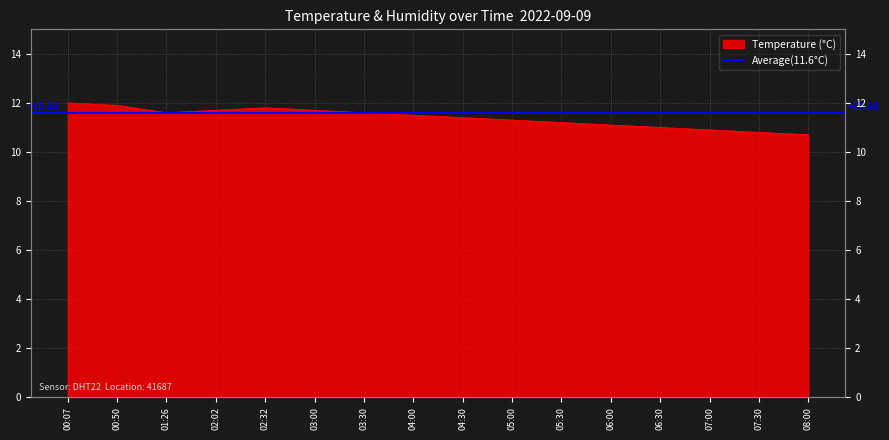

At which category does the chart reach its minimum across all series?

08:00